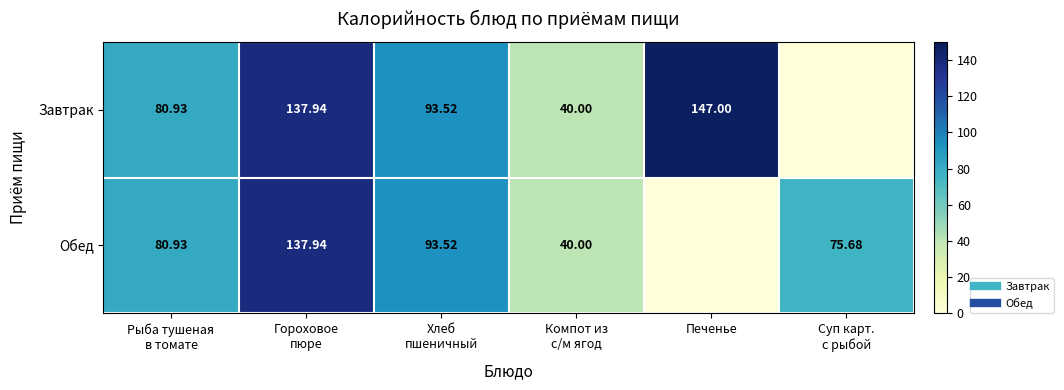

Where does the Завтрак series first go above 93?

Гороховое пюре